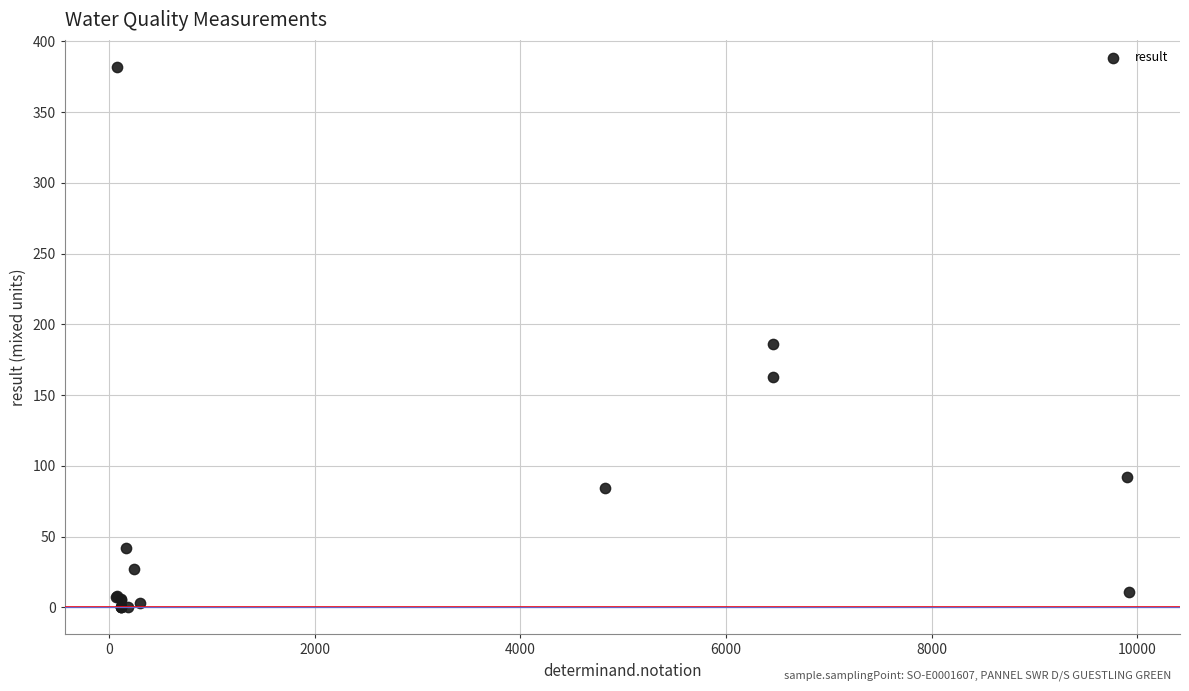

What Y value in the scatter plot is closest to 191?

186.0